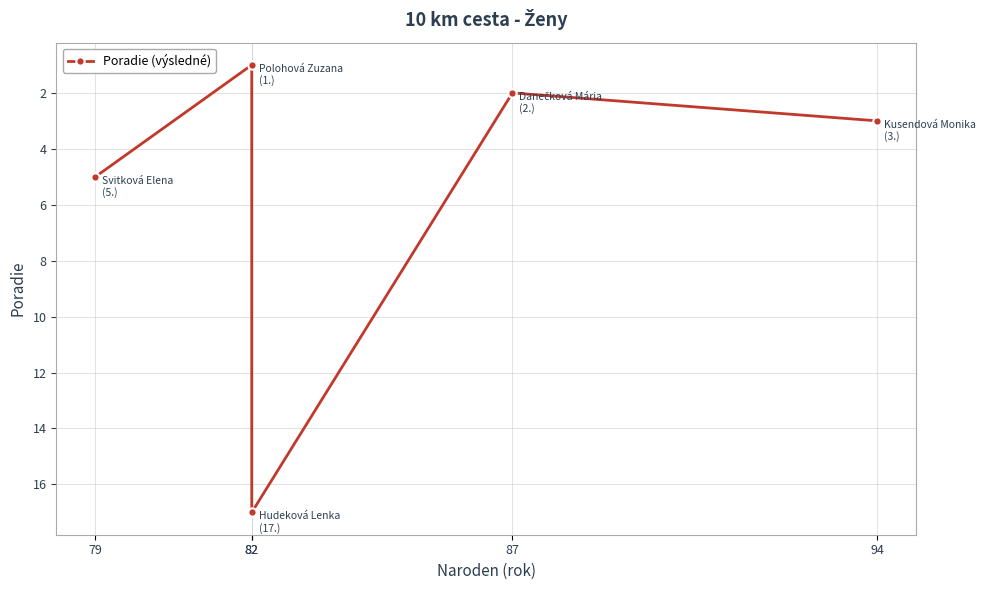

What is the value of the 1st point from the left?

5